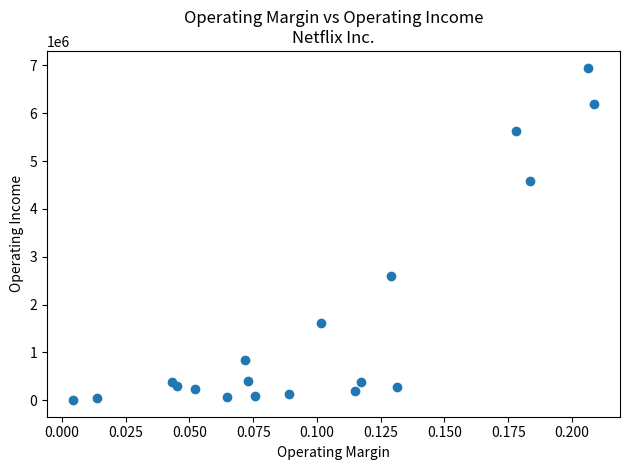

What Y value in the scatter plot is closest to 3478496?

2604254